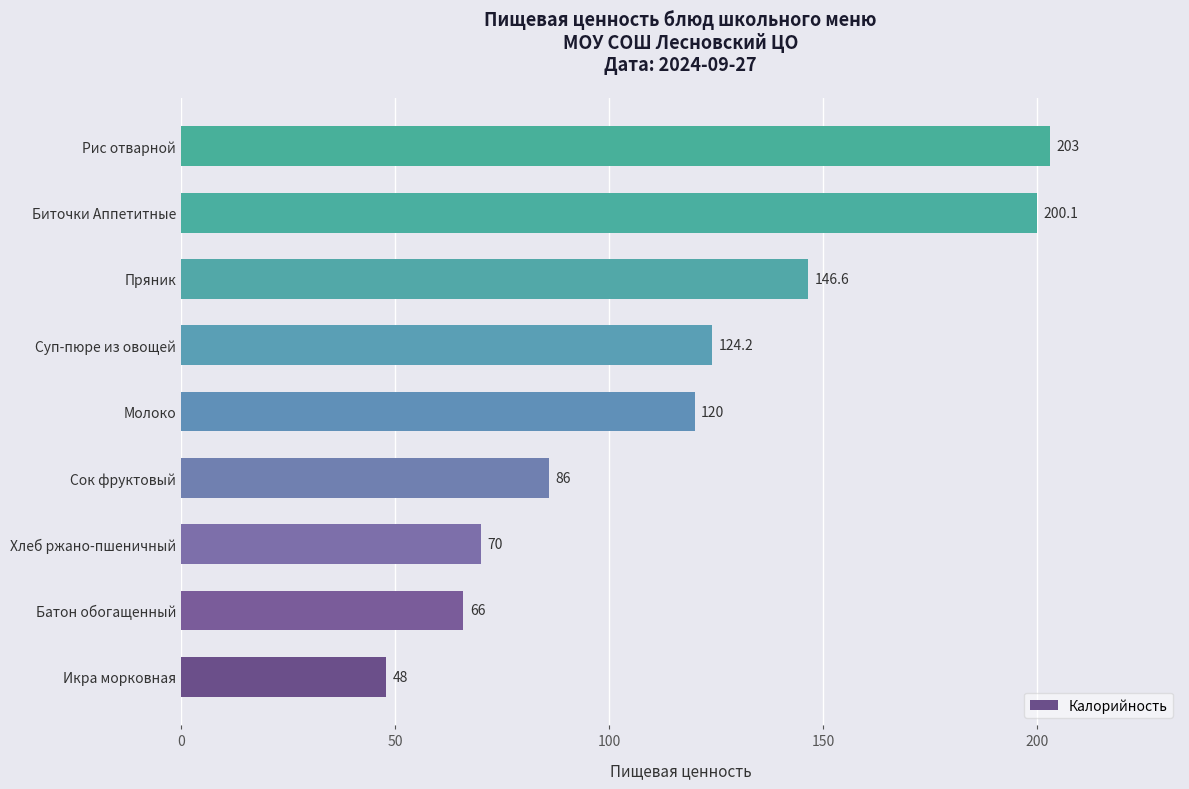

Between Молоко and Сок фруктовый, which is larger?

Молоко